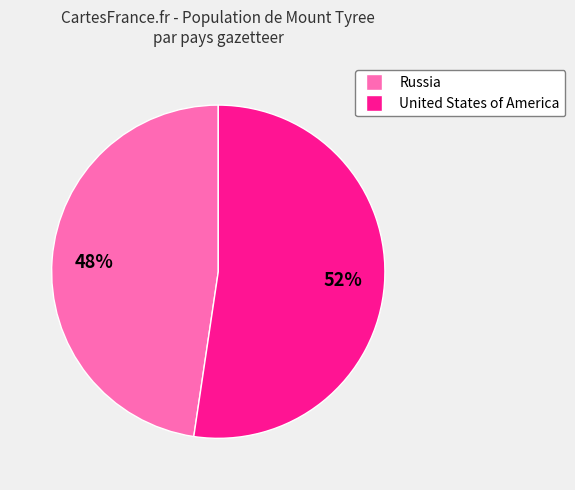

Approximately how many times larger is the value at United States of America compared to Russia?

1.1